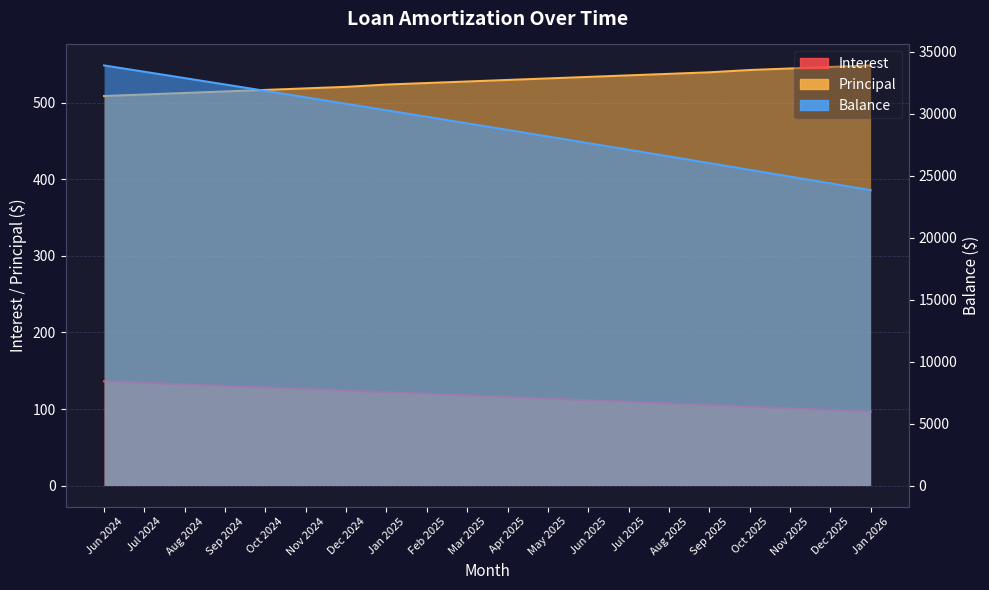

What is the sum of the Balance values at Sep 2025 and Jul 2025?

53120.0